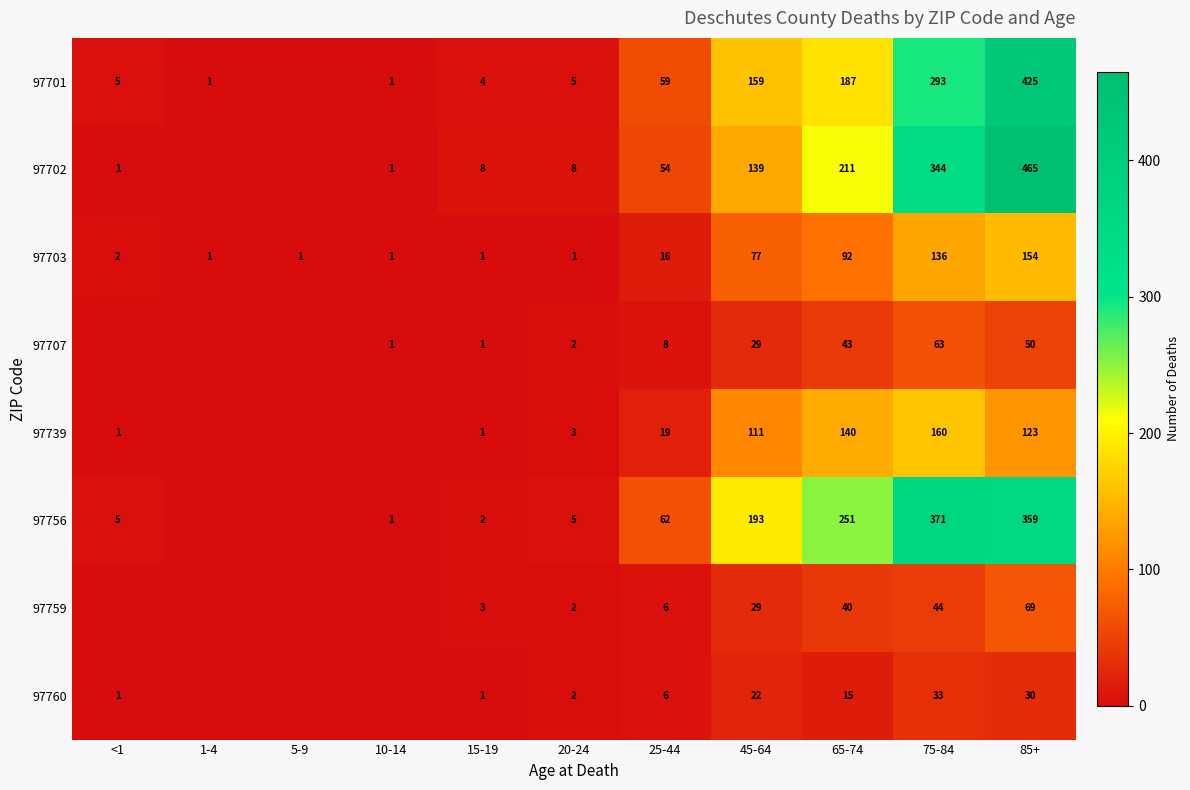

Between 25-44 and 20-24, which is larger?

25-44